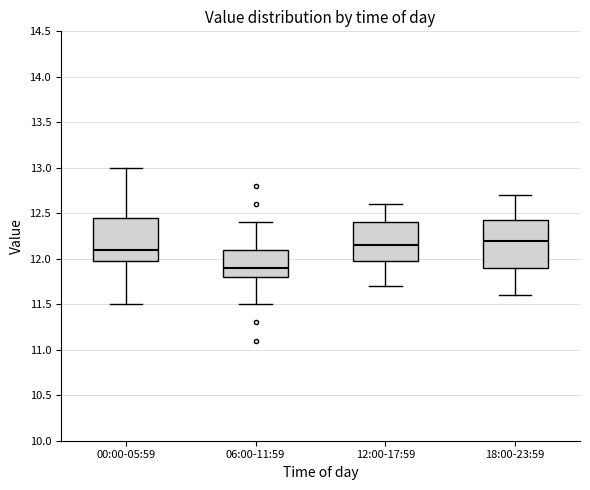

Which box has the highest median line?

18:00-23:59